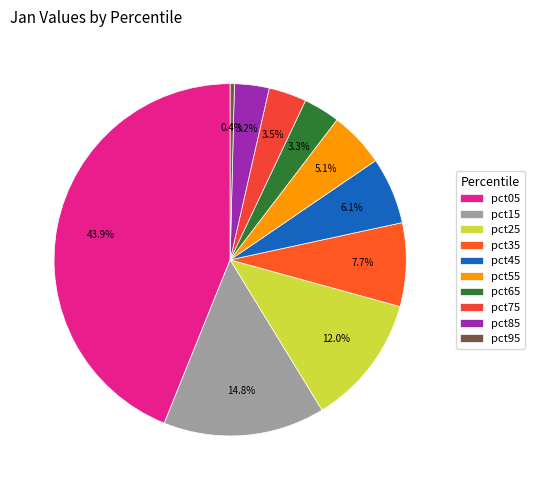

The pct35 slice represents 1% of the pie. True or false?

False